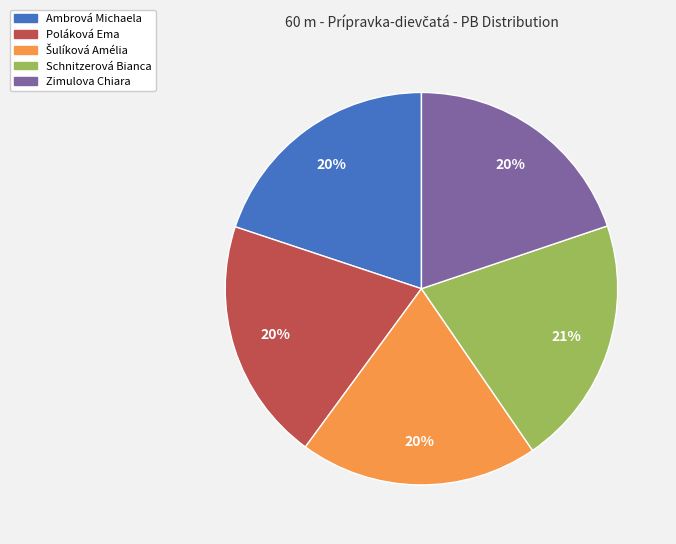

True or false: Zimulova Chiara accounts for 6% of the total.

False